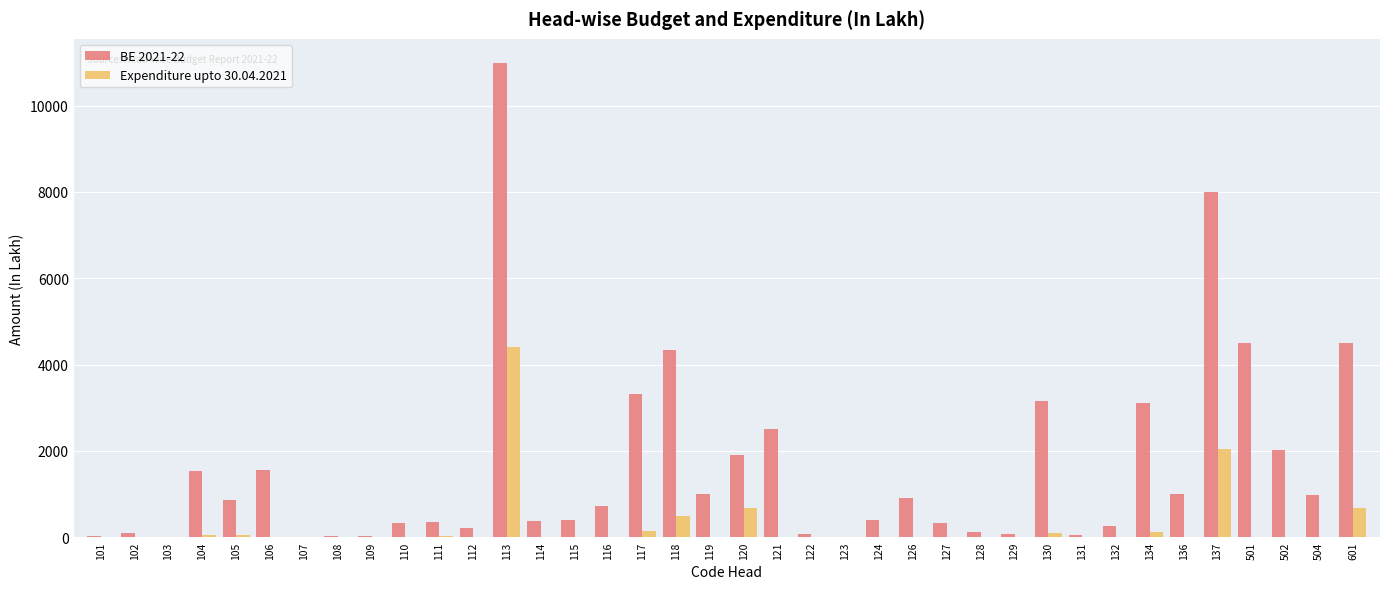

Is the value of Expenditure upto 30.04.2021 at 113 greater than the value of BE 2021-22 at 121?

Yes